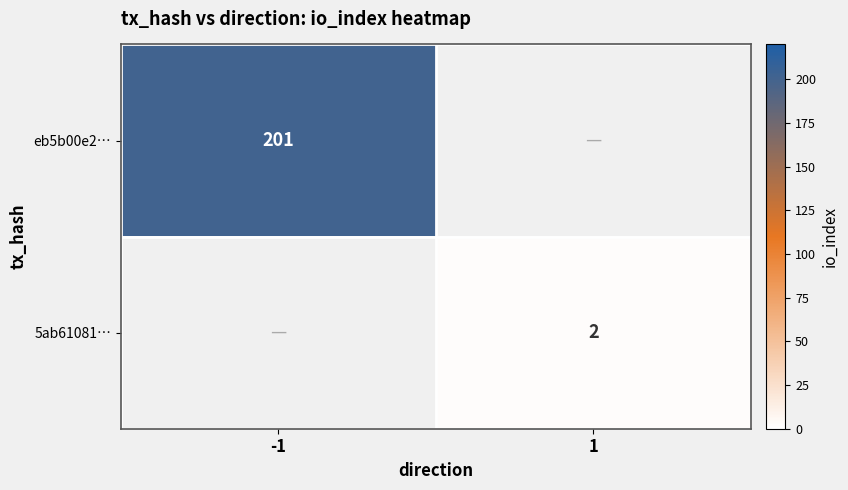

Which has a higher value, 1 or -1?

-1